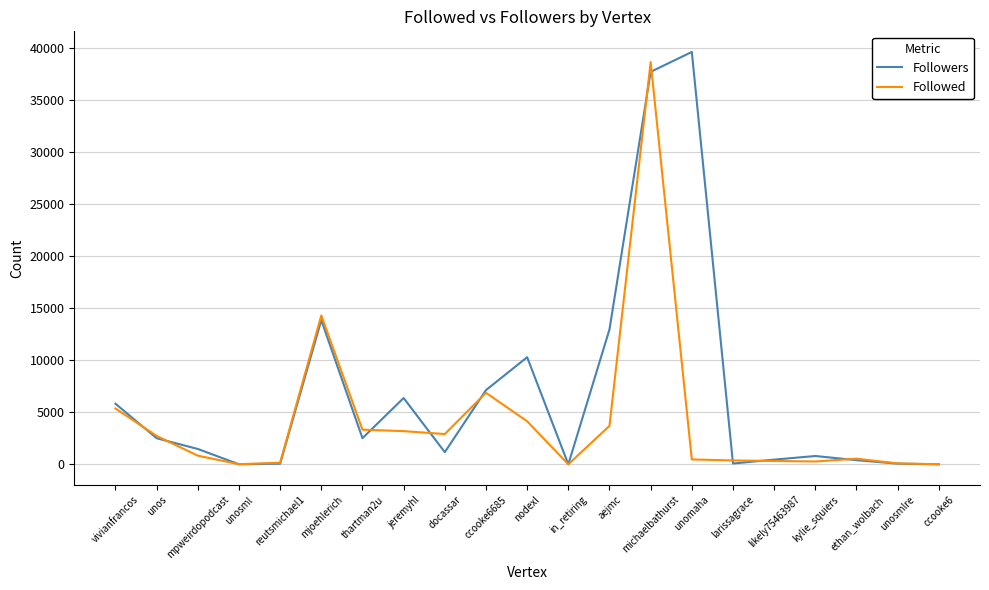

The value of Followed at vivianfrancos is 5372. True or false?

True